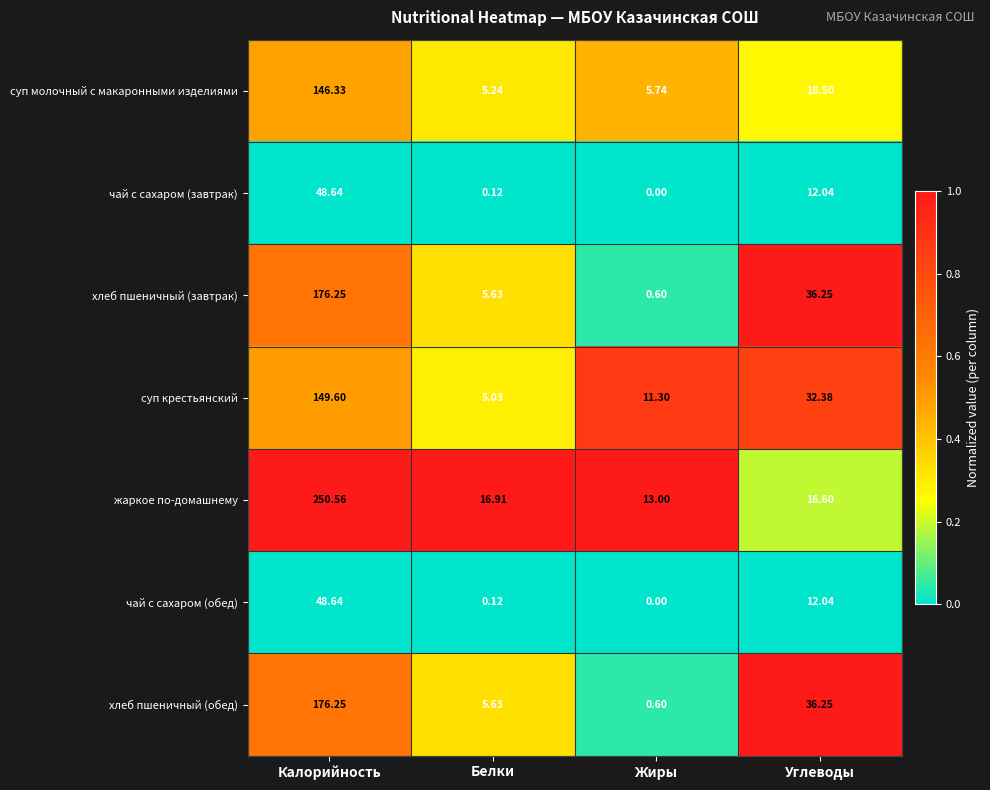

At how many categories does at least one series exceed 0?

4